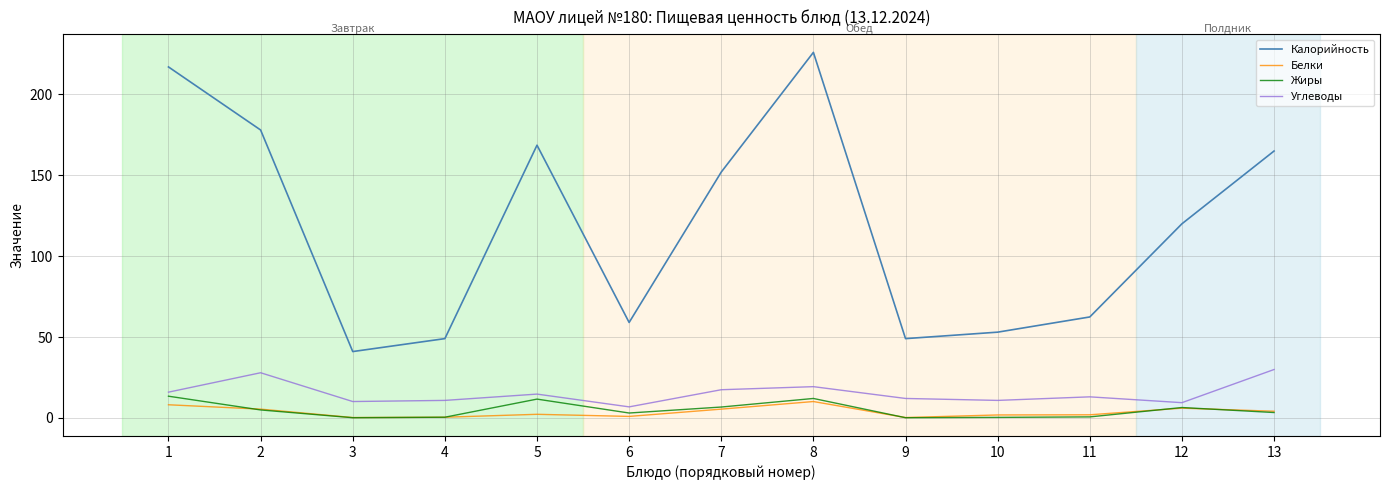

What is the maximum value shown in the chart?

226.0